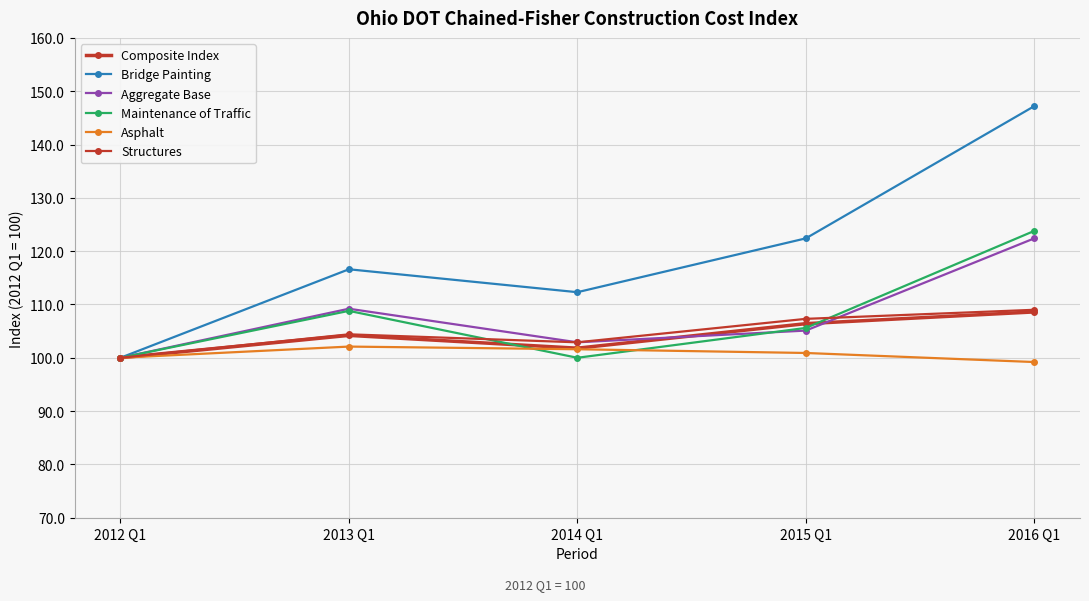

At which label does Aggregate Base first exceed 105?

2013 Q1